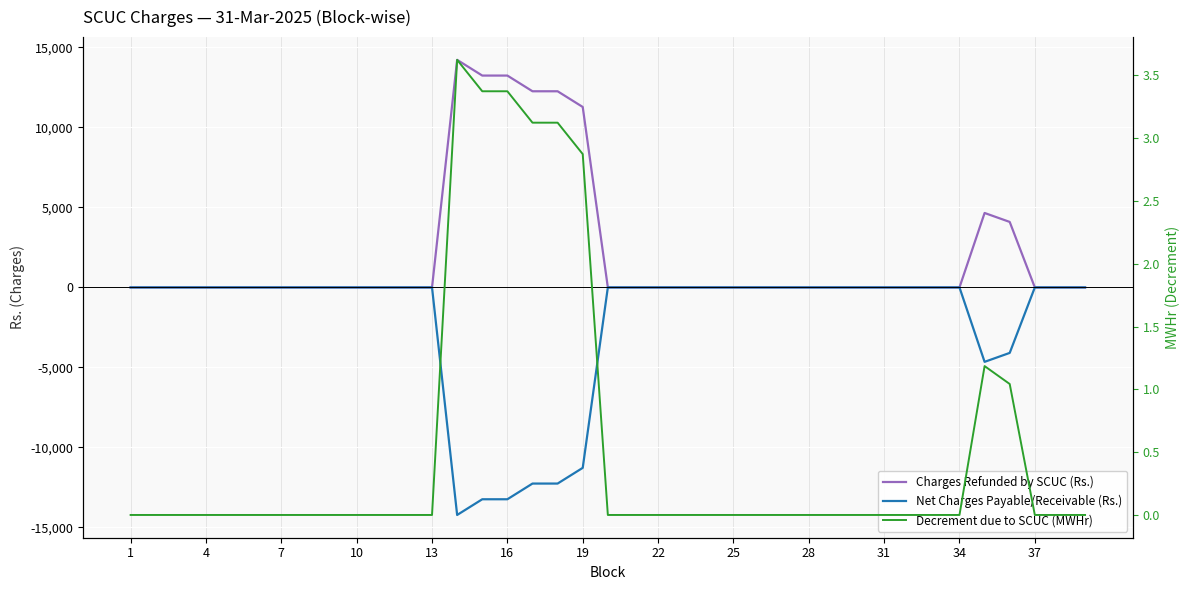

True or false: Net Charges Payable/Receivable (Rs.) and Charges Refunded by SCUC (Rs.) cross at least once.

False